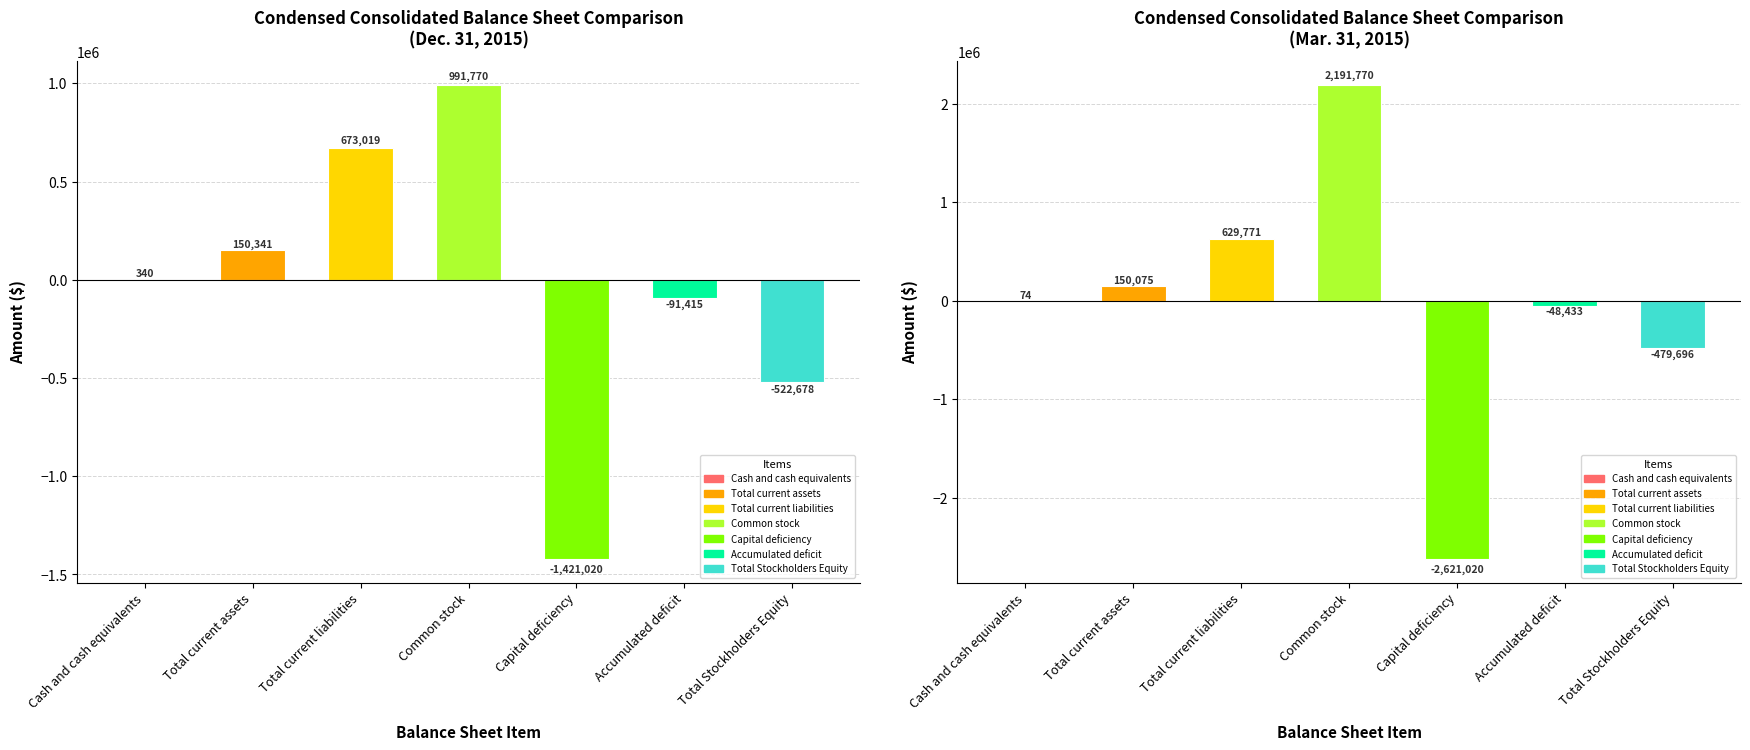

Which series has the largest range (max minus min)?

Mar. 31, 2015